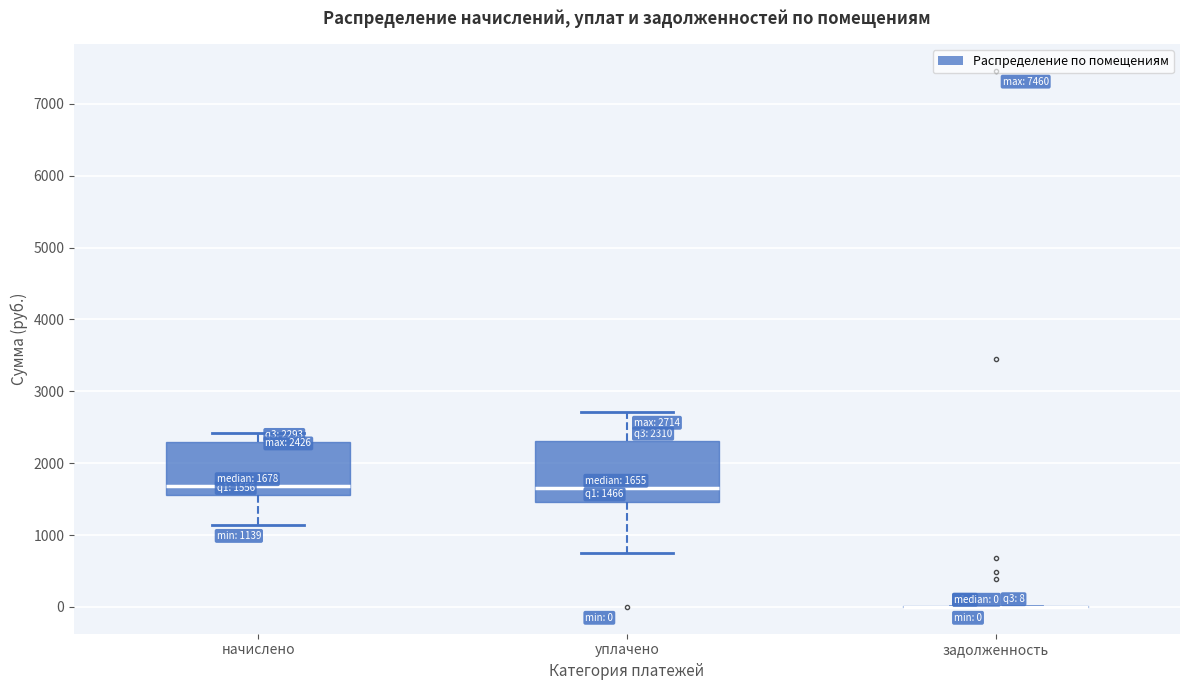

Which box is the tallest, from its lower edge to its upper edge?

уплачено